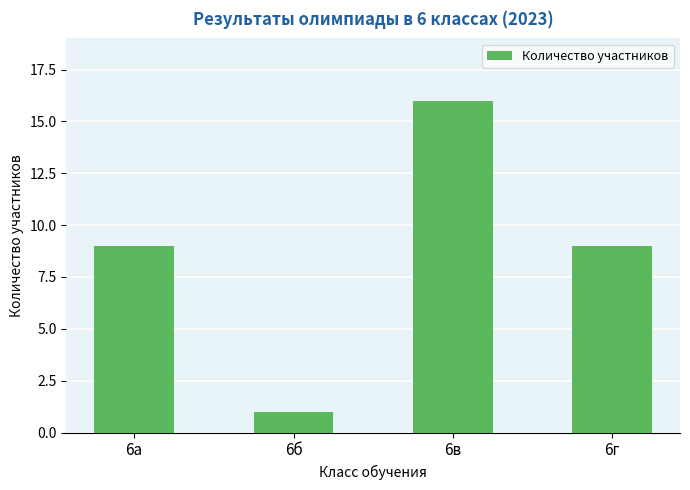

What is the maximum value shown in the chart?

16